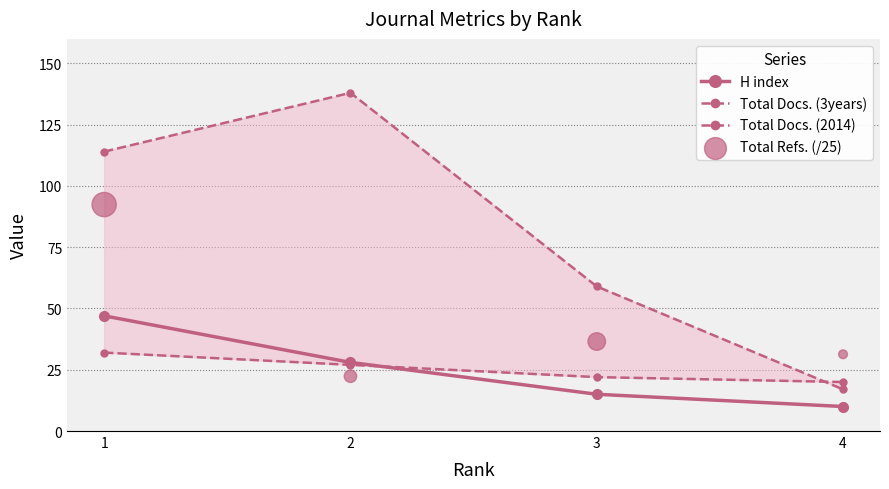

What are all the series names shown in the legend?

H index, Total Docs. (3years), Total Docs. (2014), Total Refs. (/25)